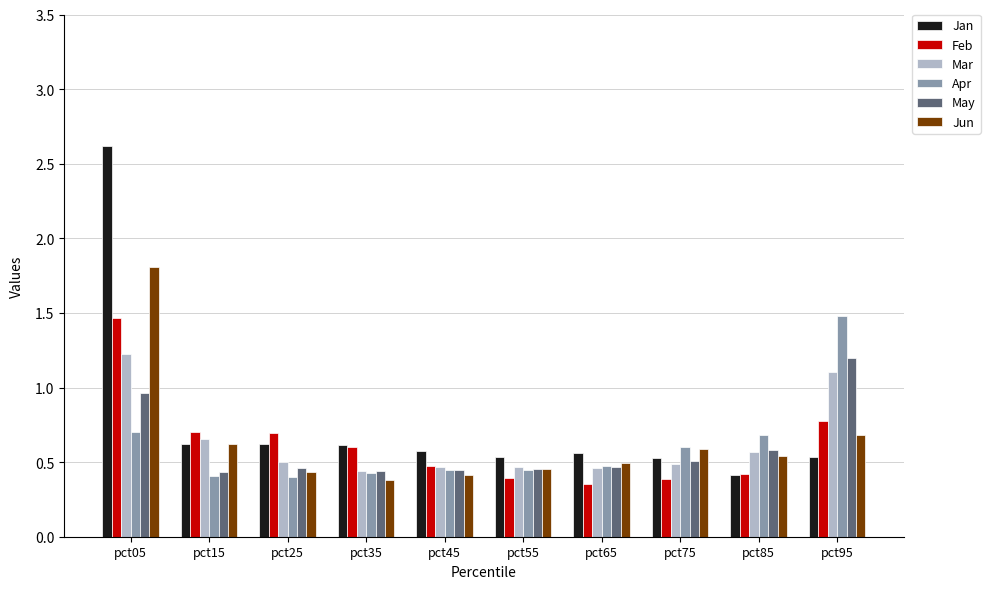

What is the greatest value displayed?

2.6